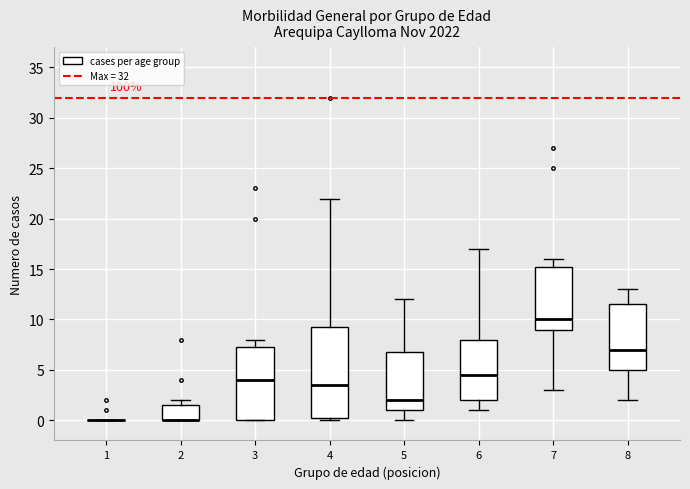

Reading left to right, read every box against the y-axis: the position of its median line, the range the box covers, and the ends of its whiskers. The values are not printed on the chart, so give them approximately, as read against the axis.

1: box collapsed to a line at 0.0, whiskers 0.0 to 0.0
2: median 0.0 (drawn on the box's lower edge), box 0.0 to 1.5, whiskers 0.0 to 2.0
3: median 4.0, box 0.0 to 7.5, whiskers 0.0 to 8.0
4: median 3.5, box 0.5 to 9.5, whiskers 0.0 to 22.0
5: median 2.0, box 1.0 to 7.0, whiskers 0.0 to 12.0
6: median 4.5, box 2.0 to 8.0, whiskers 1.0 to 17.0
7: median 10.0, box 9.0 to 15.5, whiskers 3.0 to 16.0
8: median 7.0, box 5.0 to 11.5, whiskers 2.0 to 13.0